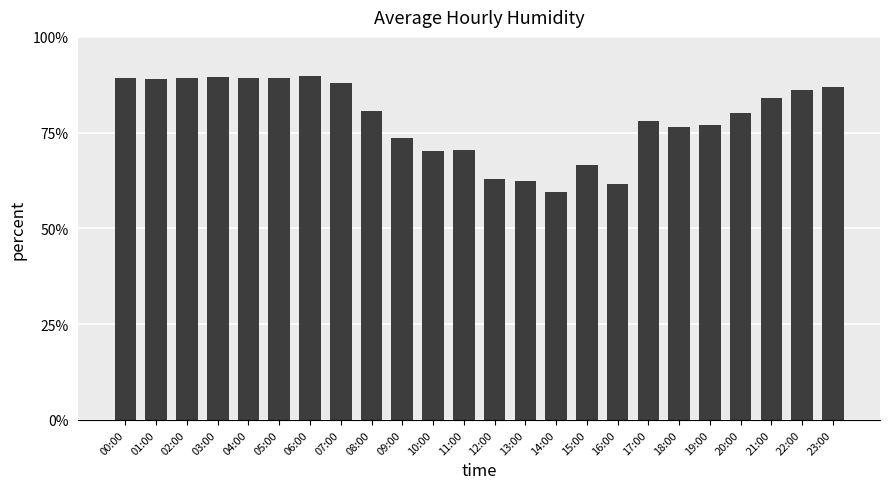

What is the label of the 3rd bar from the right?

21:00